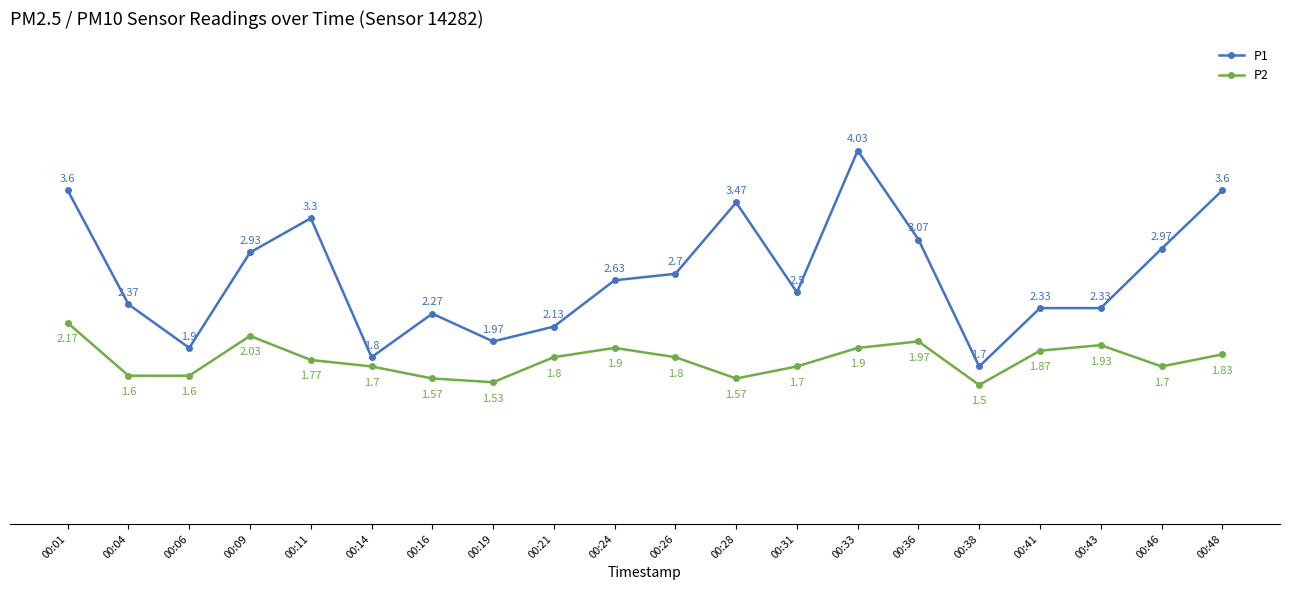

What is the lowest value of the P1 series?

1.7